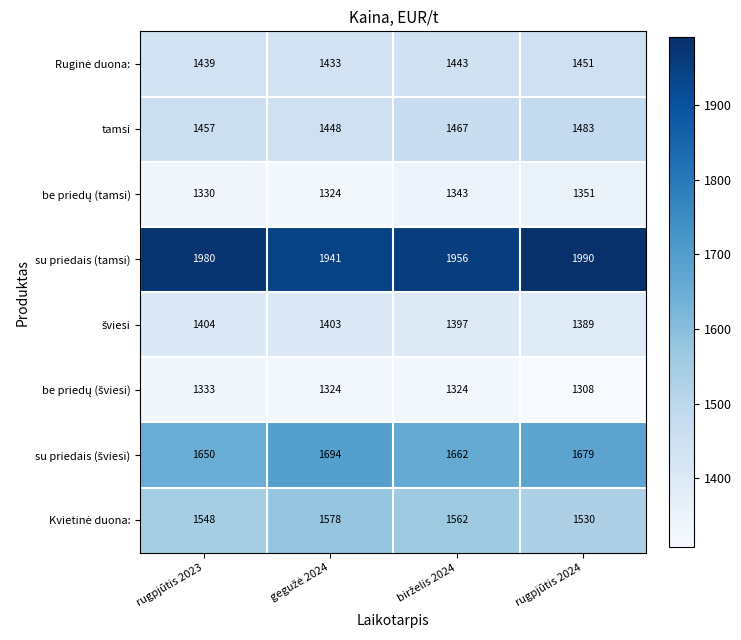

Which category has the highest value across all series?

rugpjūtis 2024